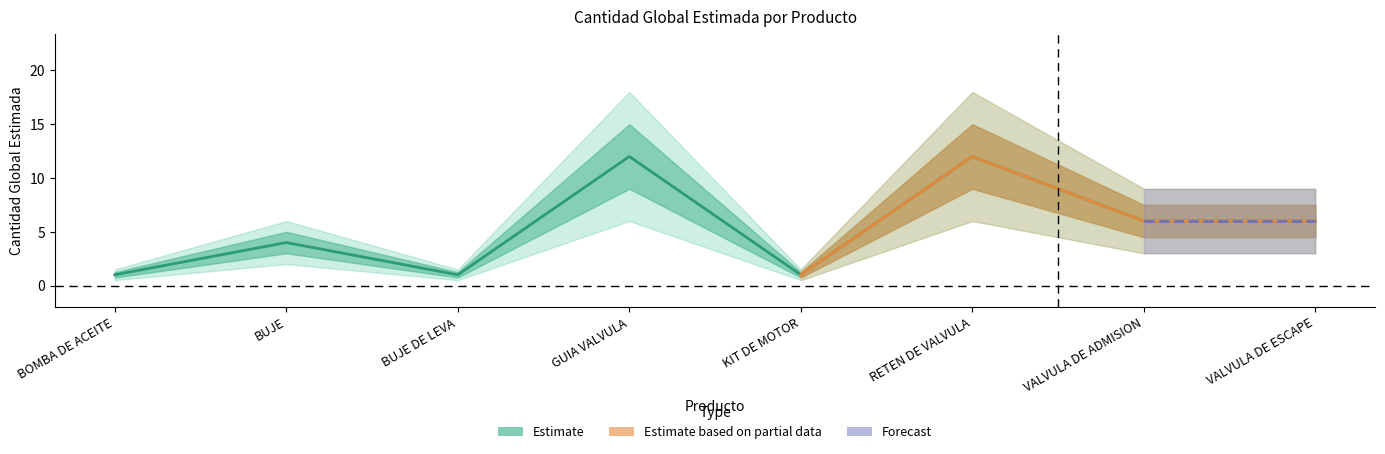

Reading right to left, what are all the values shown in this chart?

6	6	12	1	12	1	4	1